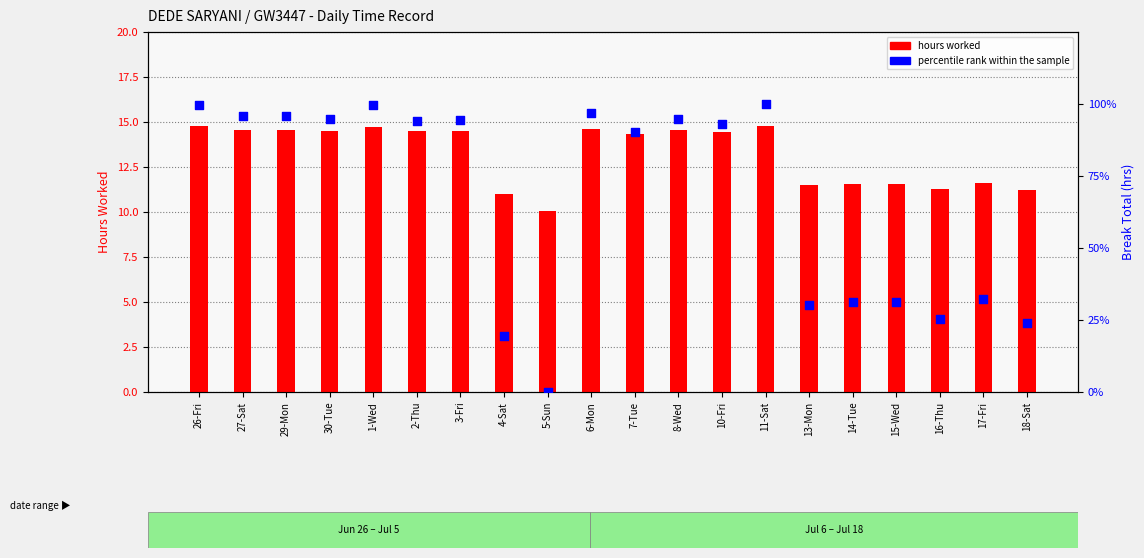

Which series contains the highest Y value?

percentile rank within the sample